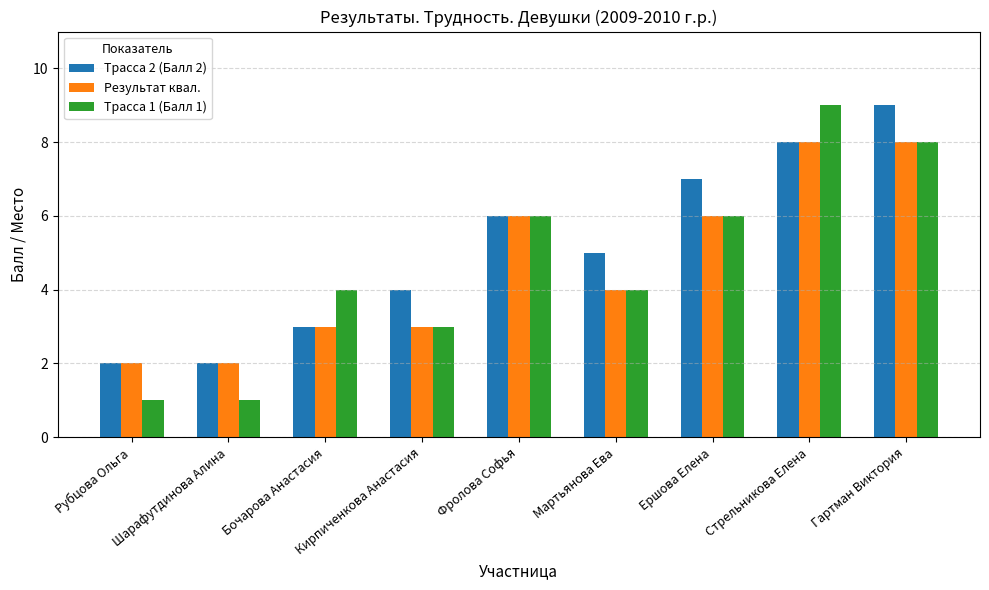

What are all the series names shown in the legend?

Трасса 2 (Балл 2), Результат квал., Трасса 1 (Балл 1)